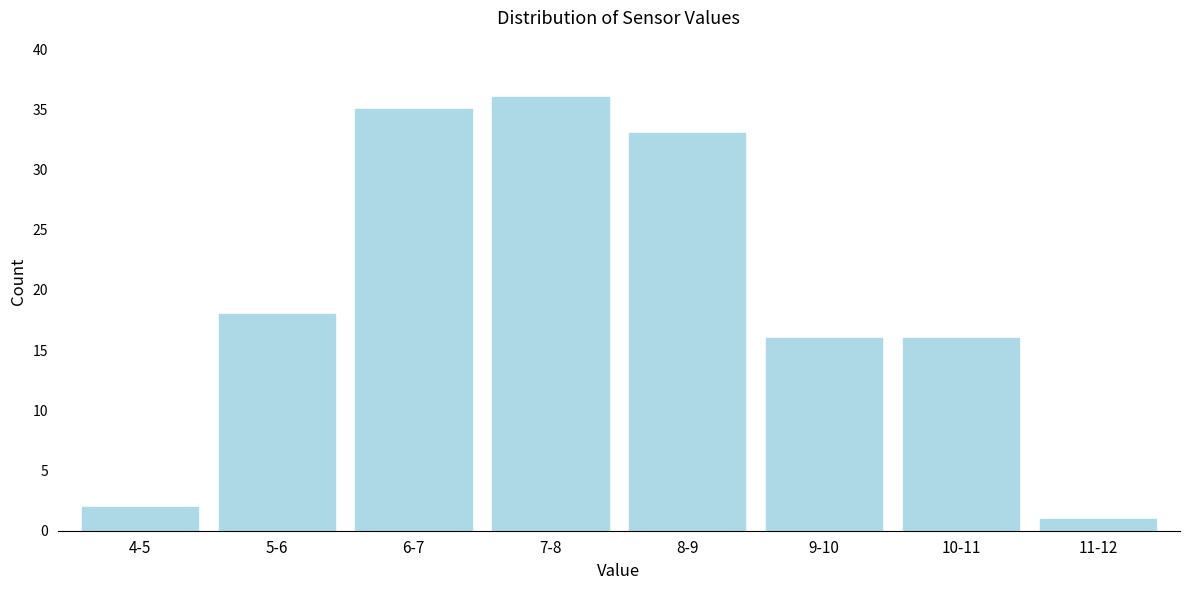

Reading right to left, list all the values displayed in this chart.

1	16	16	33	36	35	18	2